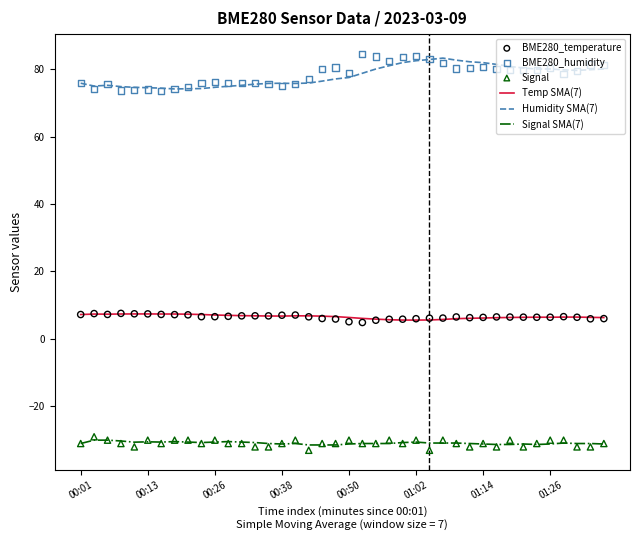

What are all the series names shown in the legend?

Temp SMA(7), Humidity SMA(7), Signal SMA(7), BME280_temperature, BME280_humidity, Signal